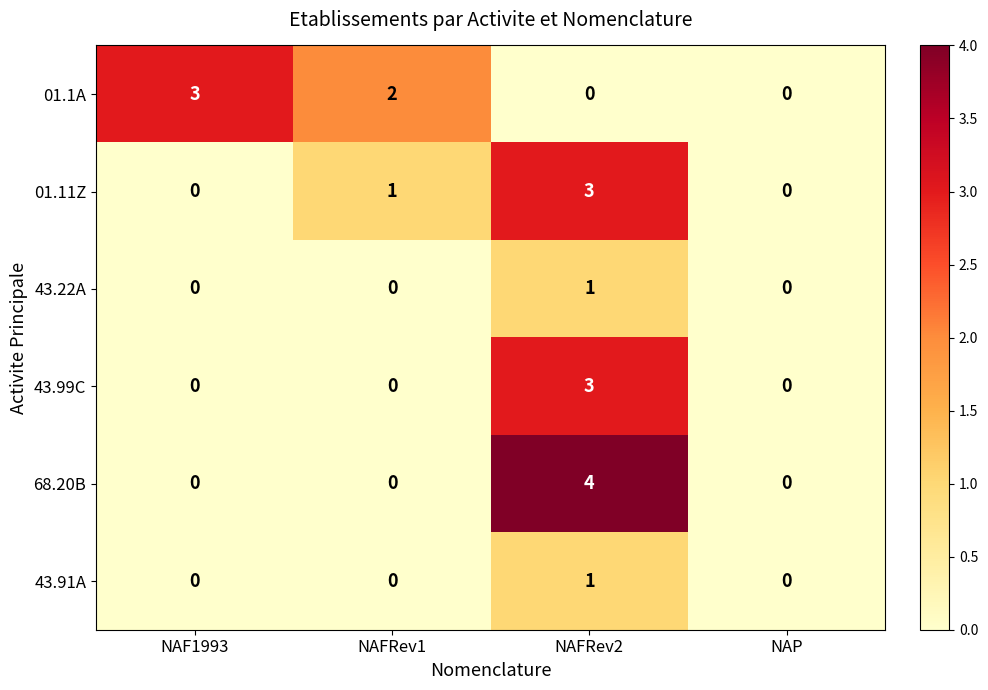

Which series changed the most between NAF1993 and NAP?

01.1A